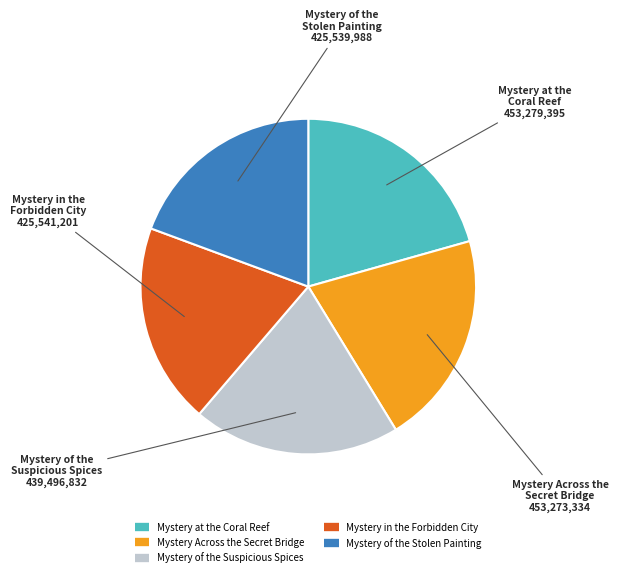

Is there any slice that represents more than half of the pie?

No